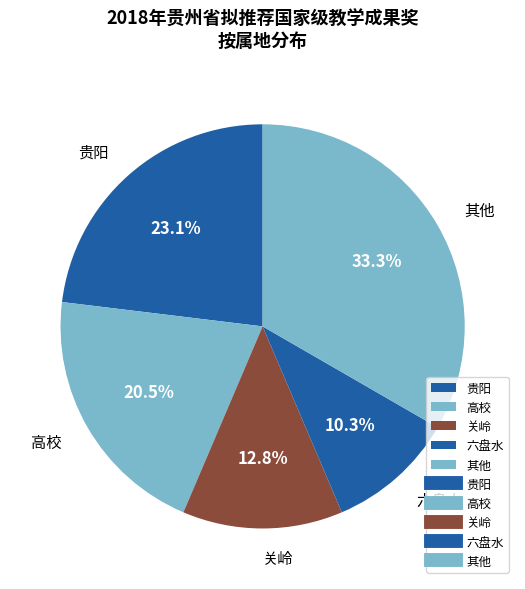

Which slice is the largest?

其他